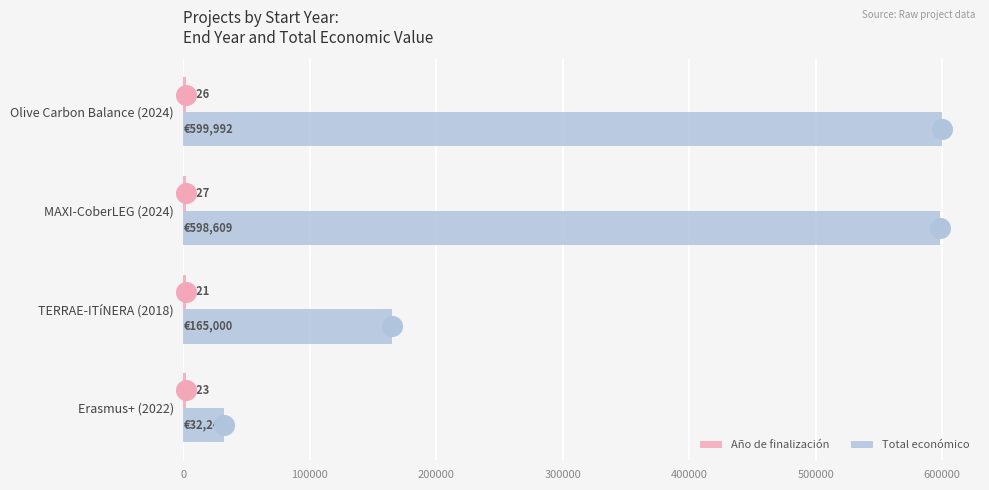

What is the average value of the Total económico series?

348961